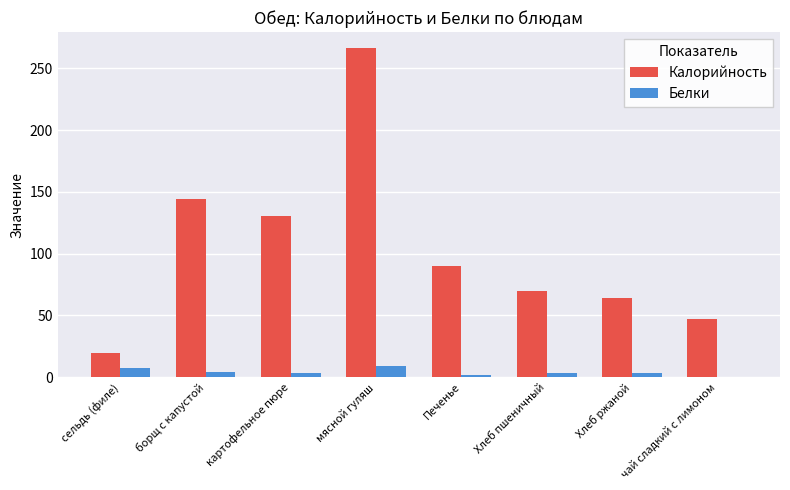

Is the value of Белки at картофельное пюре greater than the value of Калорийность at борщ с капустой?

No